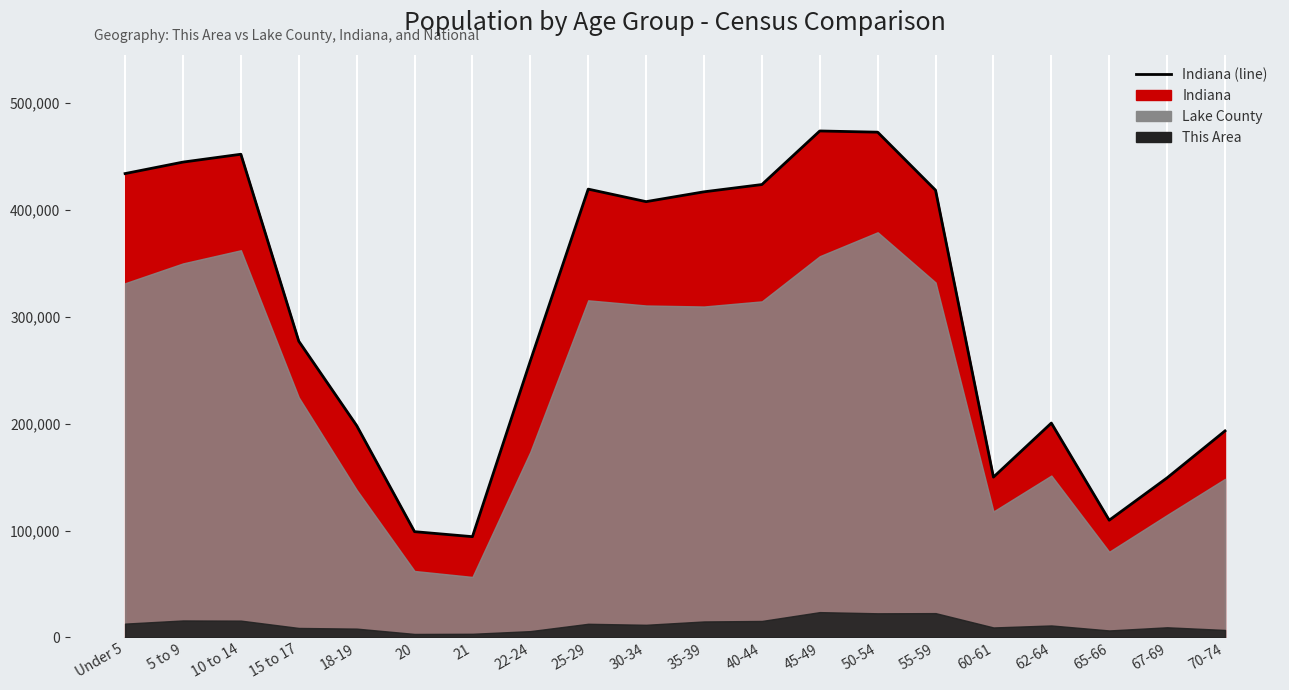

At which category does the data reach its first local valley?

21